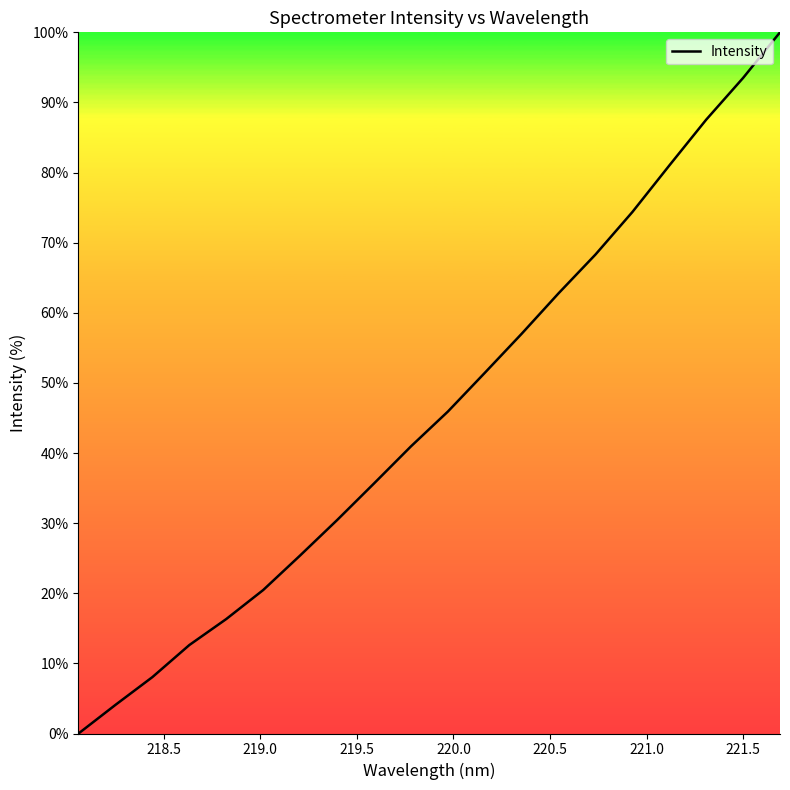

What is the difference between the maximum and minimum values?

100.0